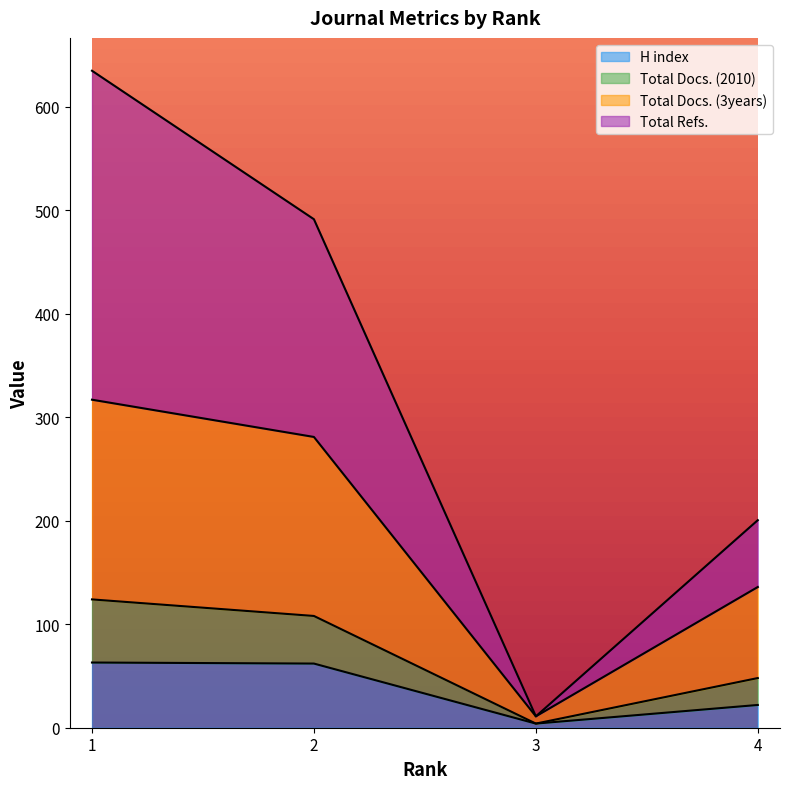

What are all the series names shown in the legend?

H index, Total Docs. (2010), Total Docs. (3years), Total Refs.